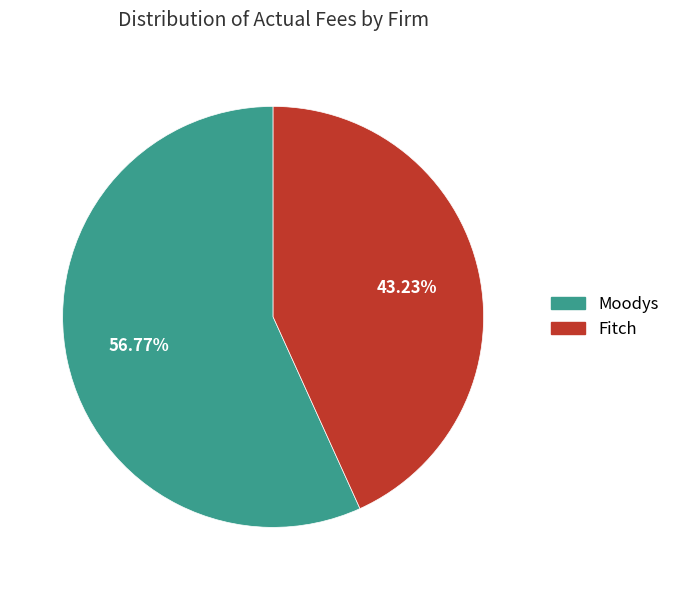

What percentage do Fitch and Moodys together represent?

100.0%